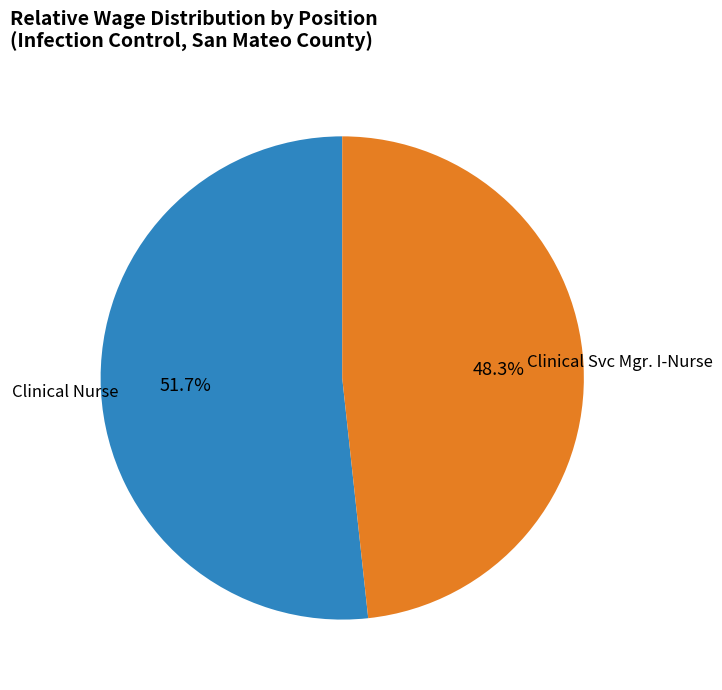

To the nearest percent, what is the combined percentage of Clinical Svc Mgr. I-Nurse and Clinical Nurse?

100%